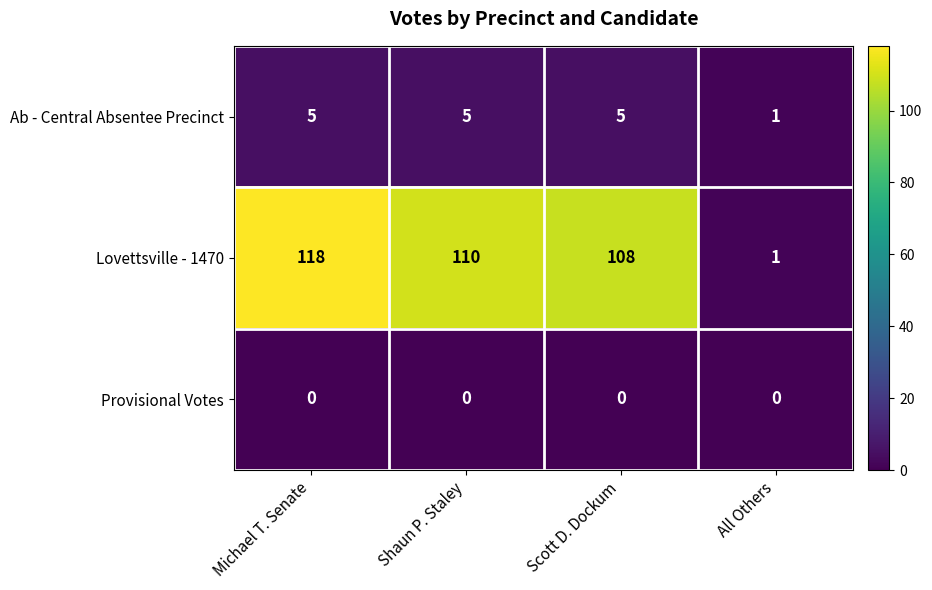

Which series has the largest range (max minus min)?

Lovettsville - 1470